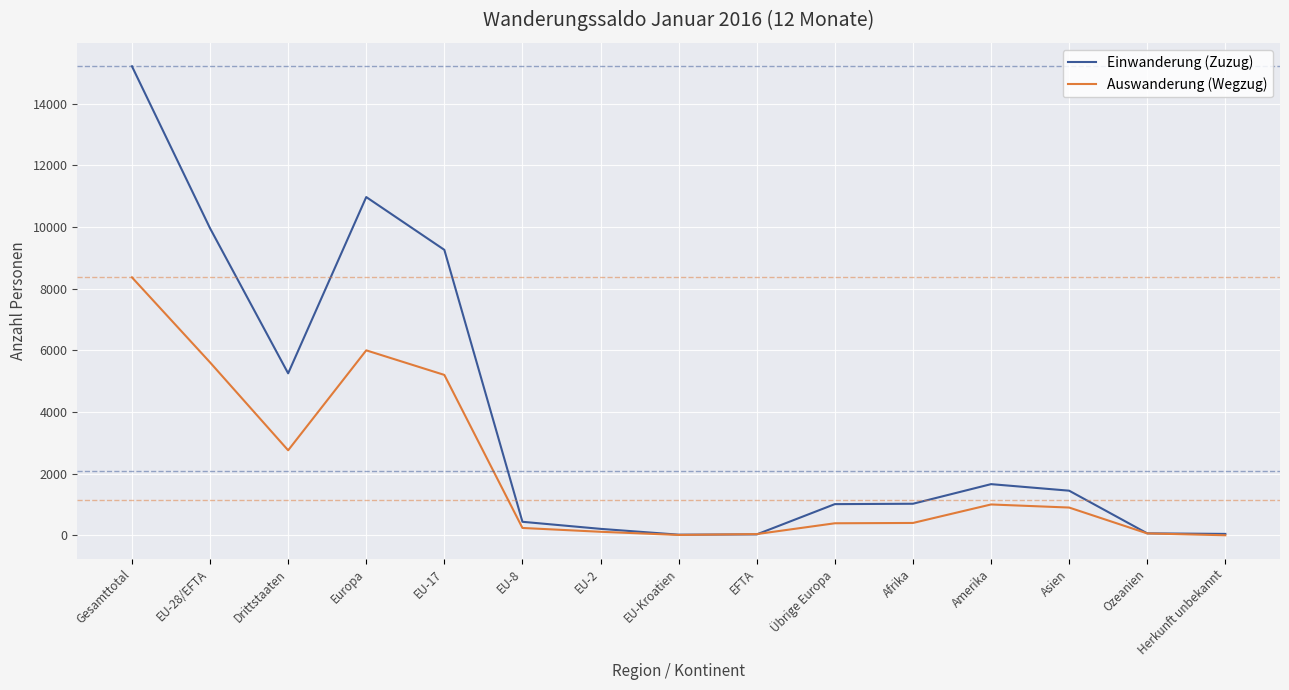

What value does the Einwanderung (Zuzug) series have at EFTA, to the nearest 10?

30